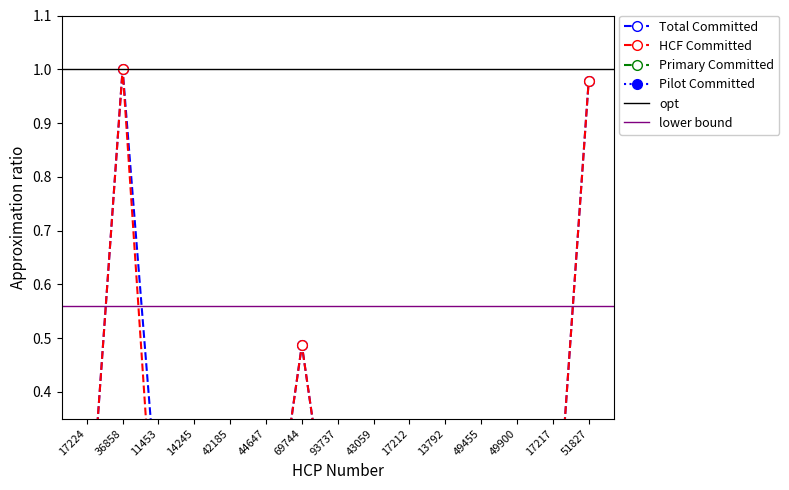

Where is the first local maximum for Total Committed?

36858